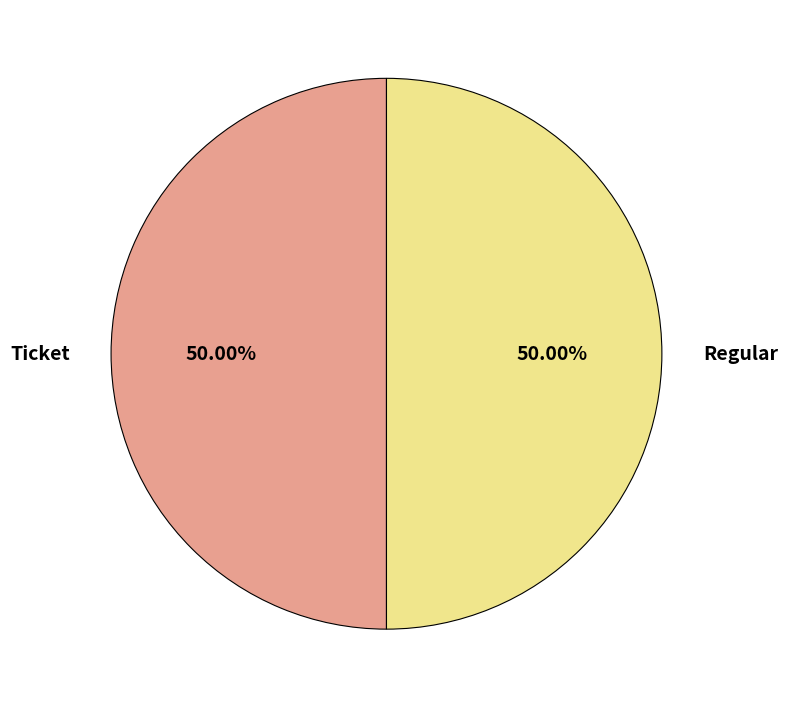

What is the ratio of the value at Regular to the value at Ticket?

1.0